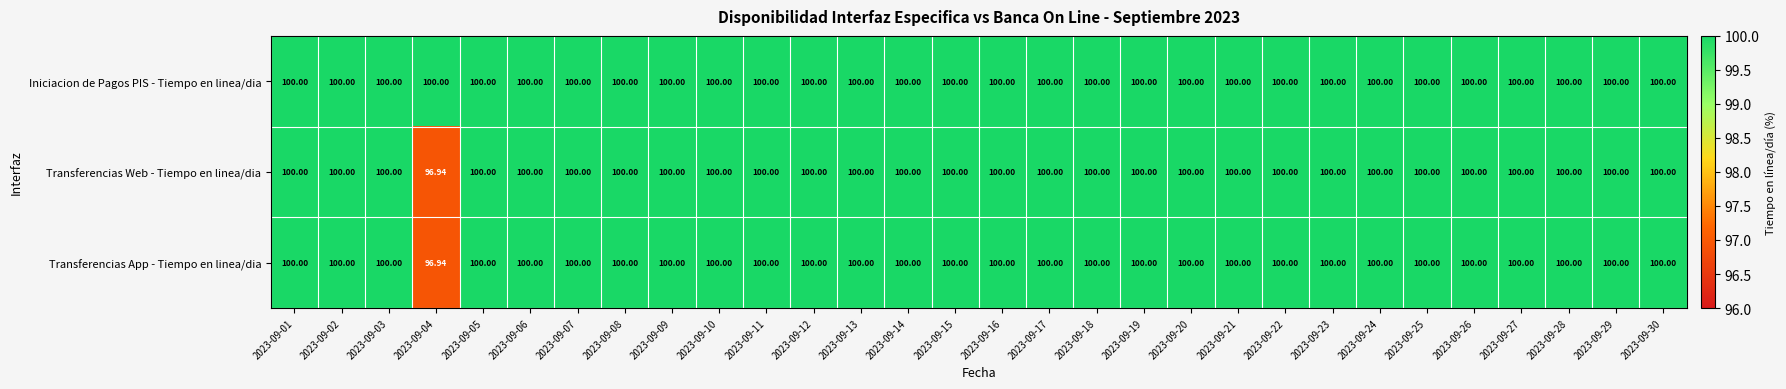

Count the number of categories in the chart.

30